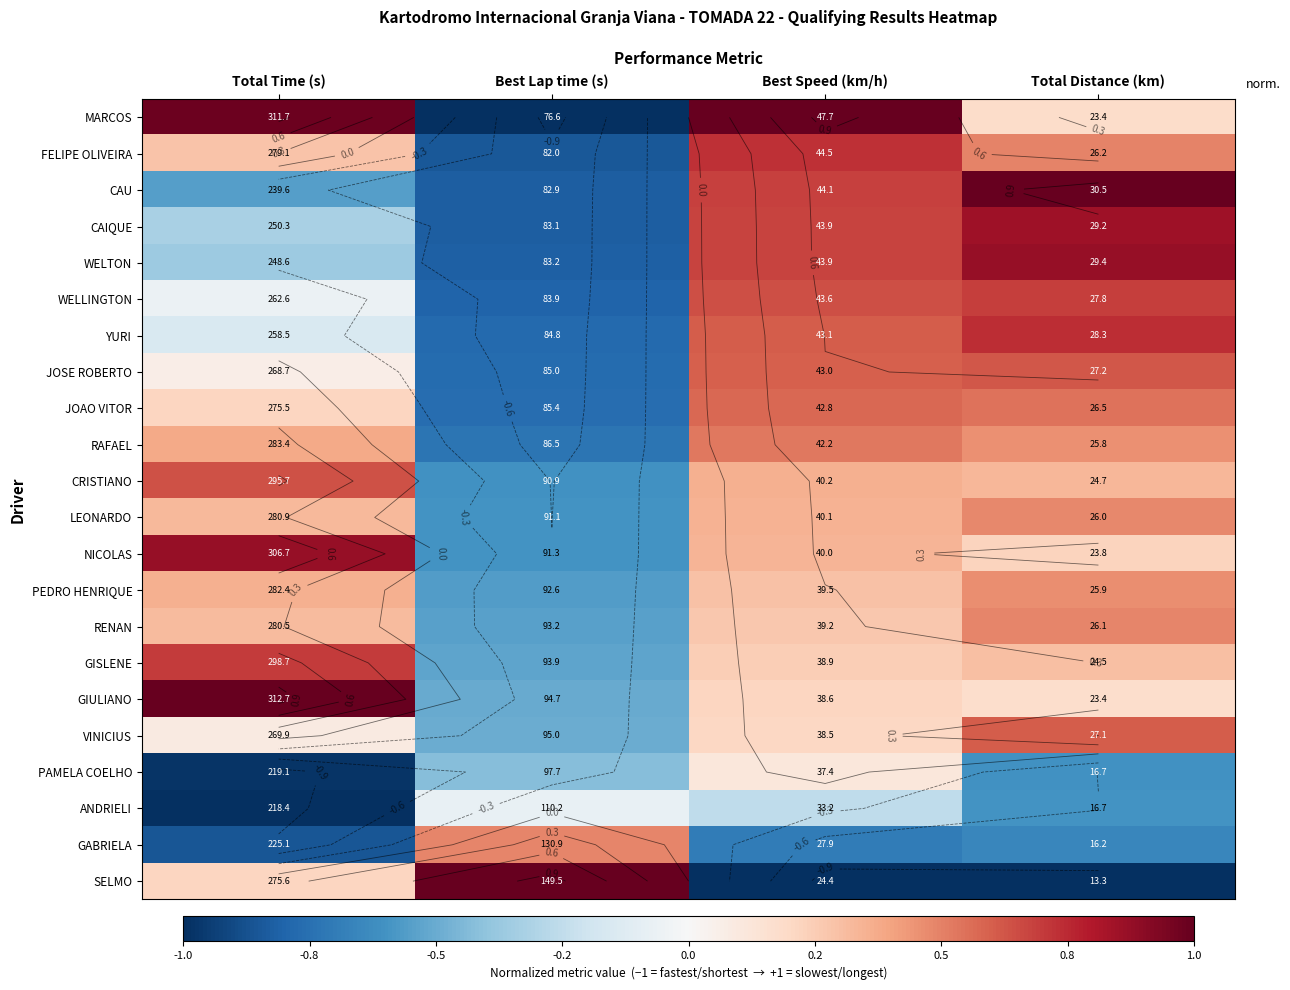

What is the total value across all series at Total Time (s)?

2.2